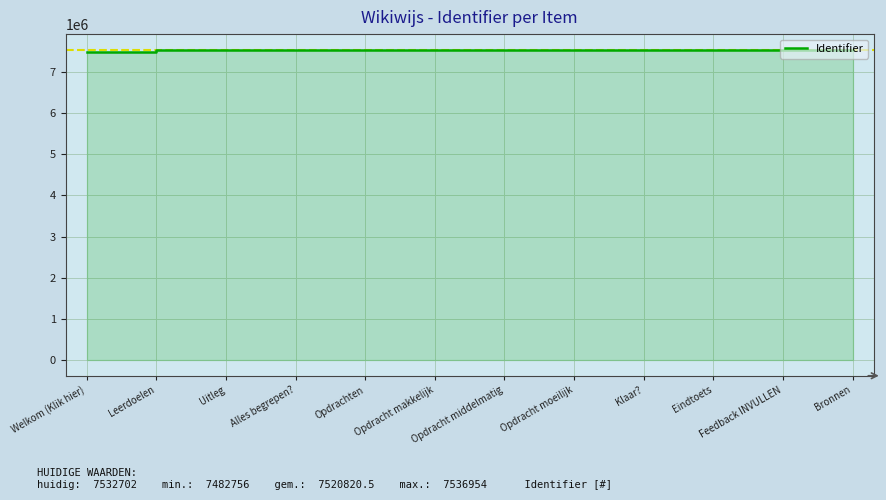

Between Eindtoets and Opdracht makkelijk, which is larger?

Eindtoets